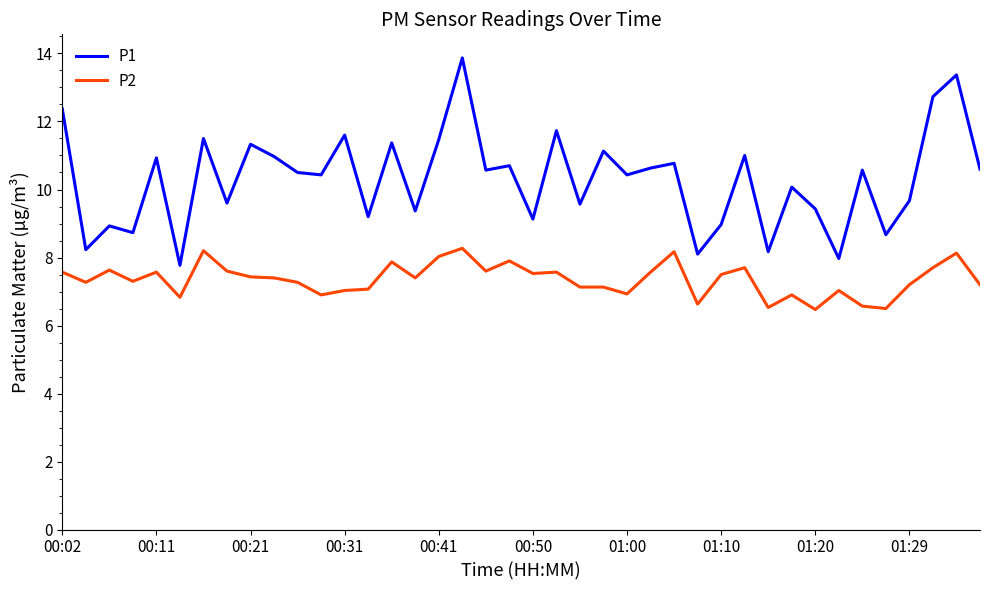

True or false: P2 has more than 2 interior local peaks.

True